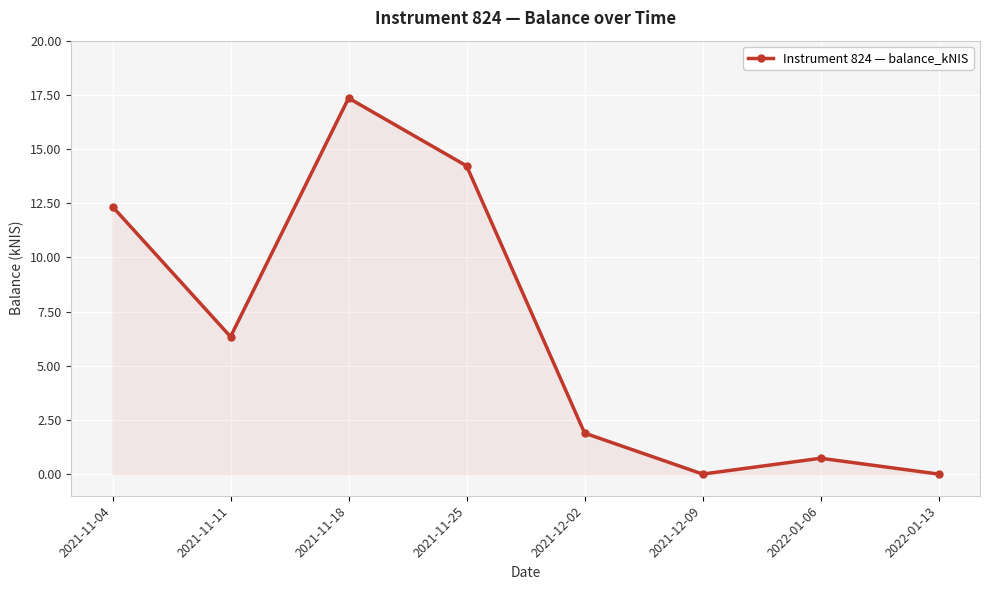

Where is the data nearest to the value 8?

2021-11-11